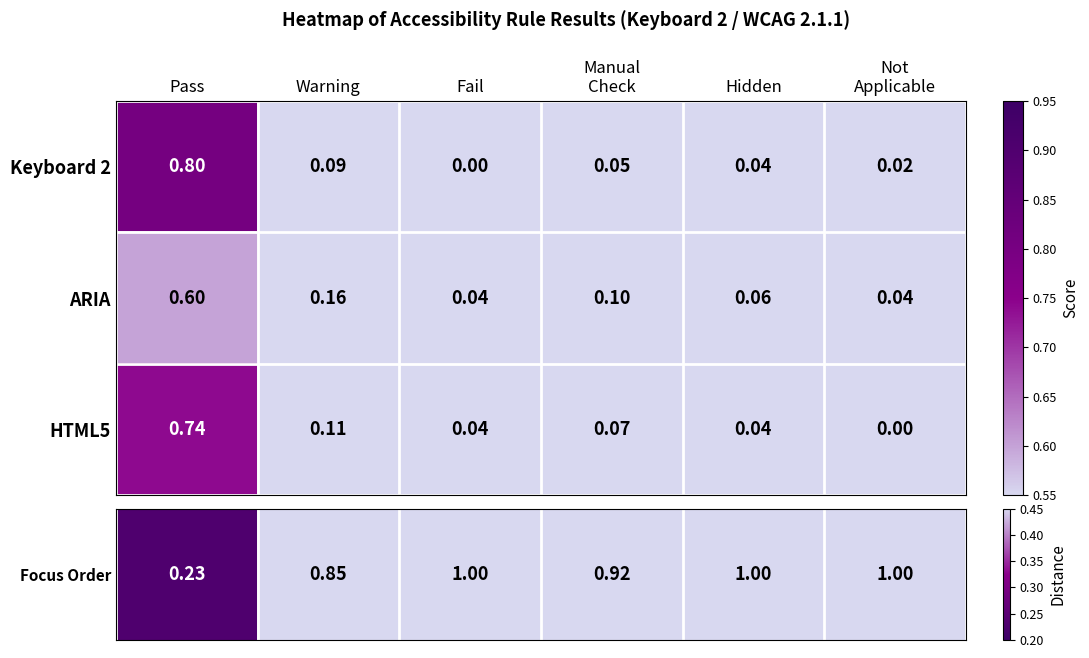

At which category is the sum across all series the highest?

Pass